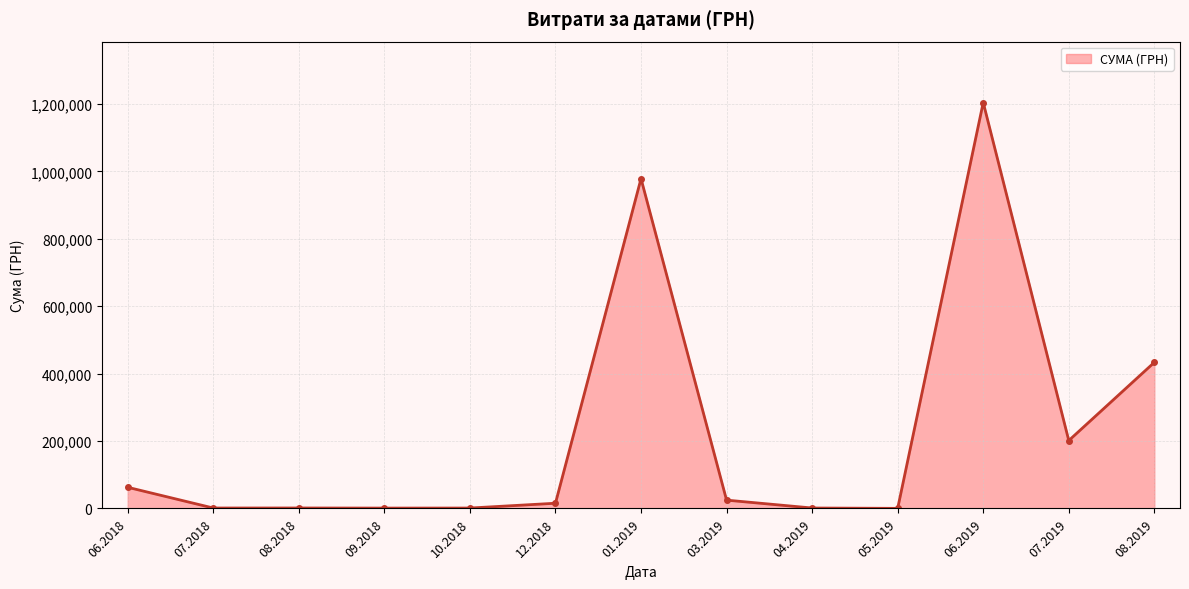

Is it true that the value at 07.2019 is 201447.6?

True